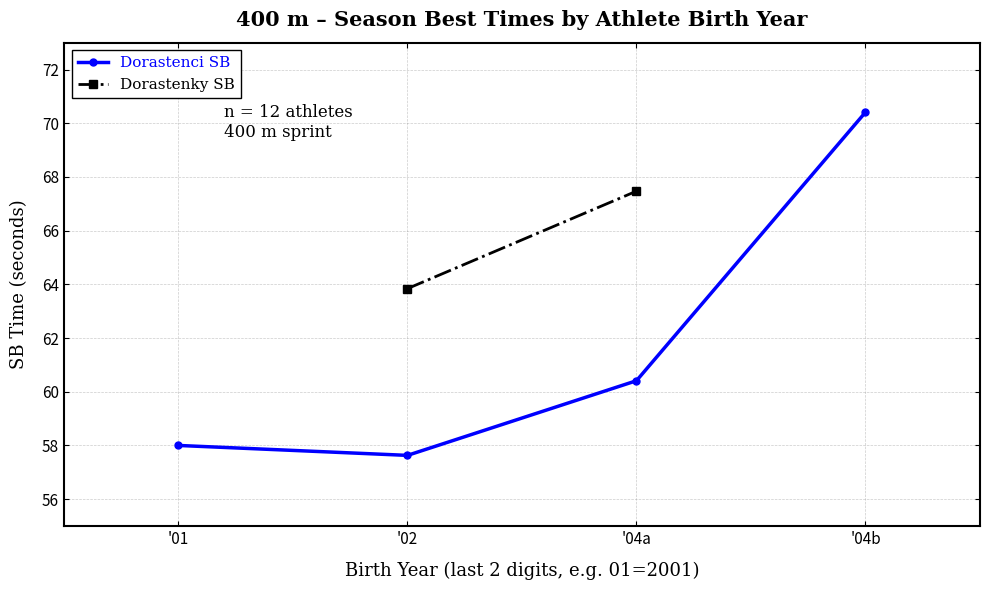

What is the label of the 3rd point from the left?

'04a